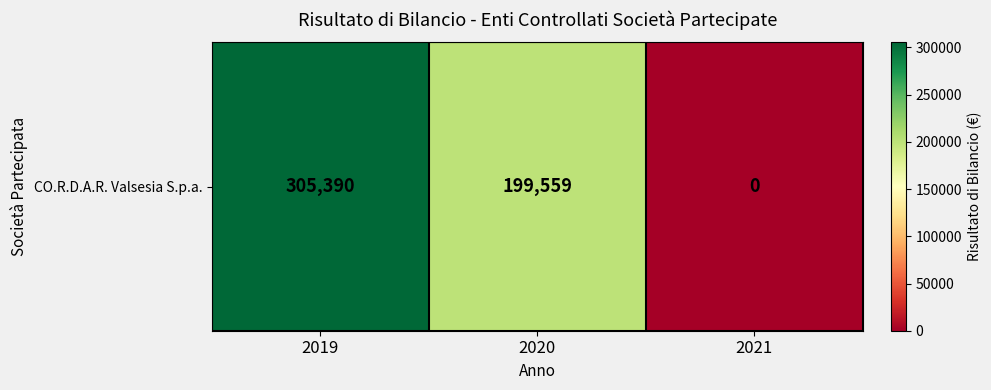

True or false: the data shows 199559 at 2020.

True